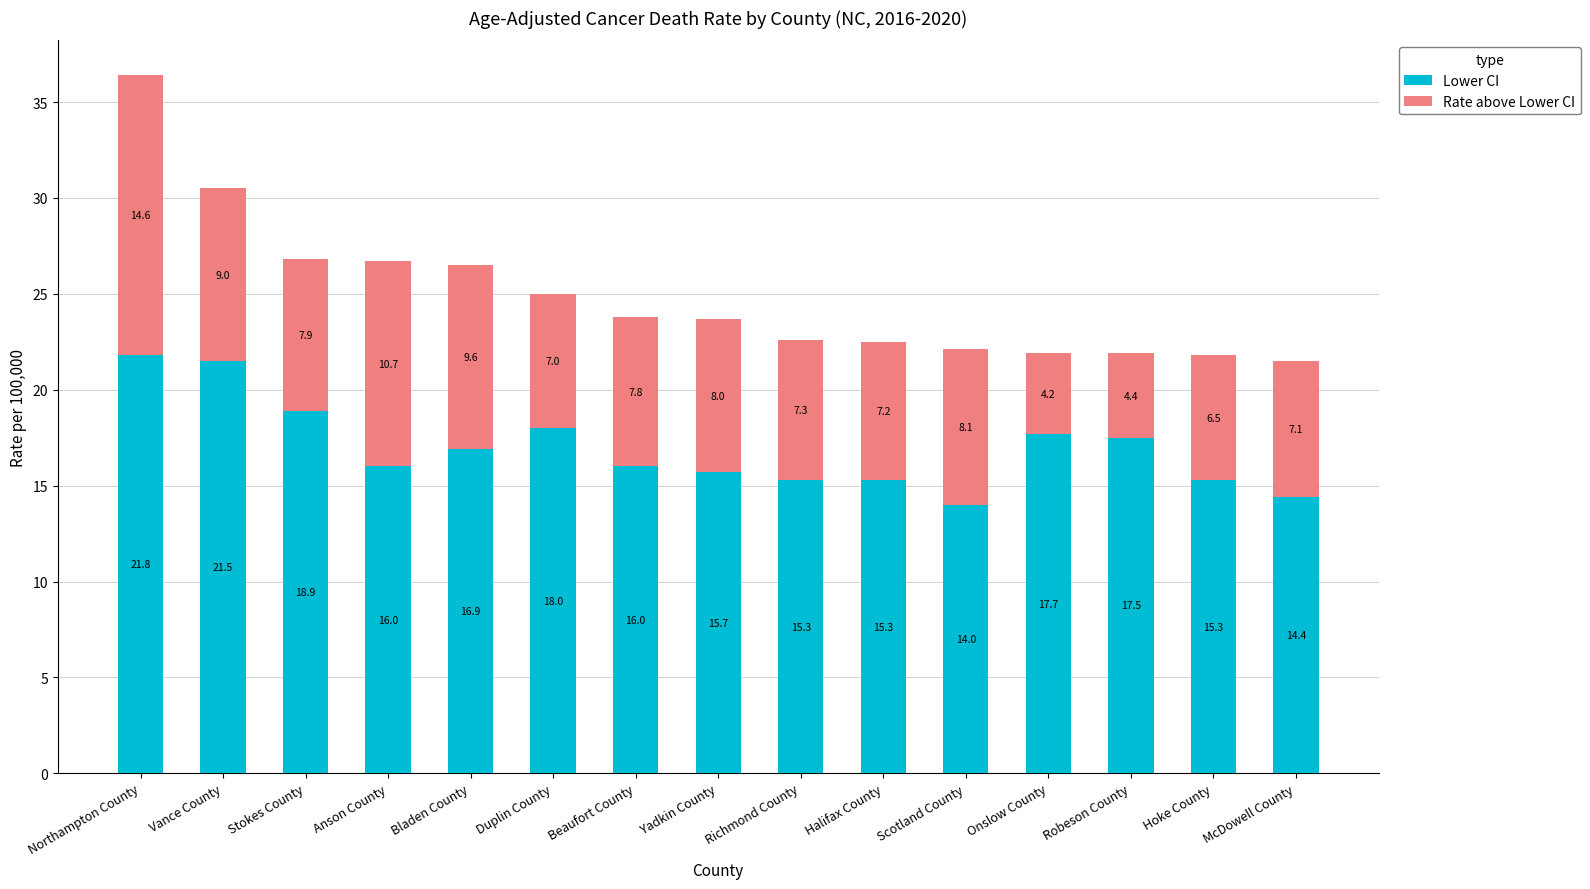

What is the difference between the maximum and minimum values in the Lower CI series?

7.8